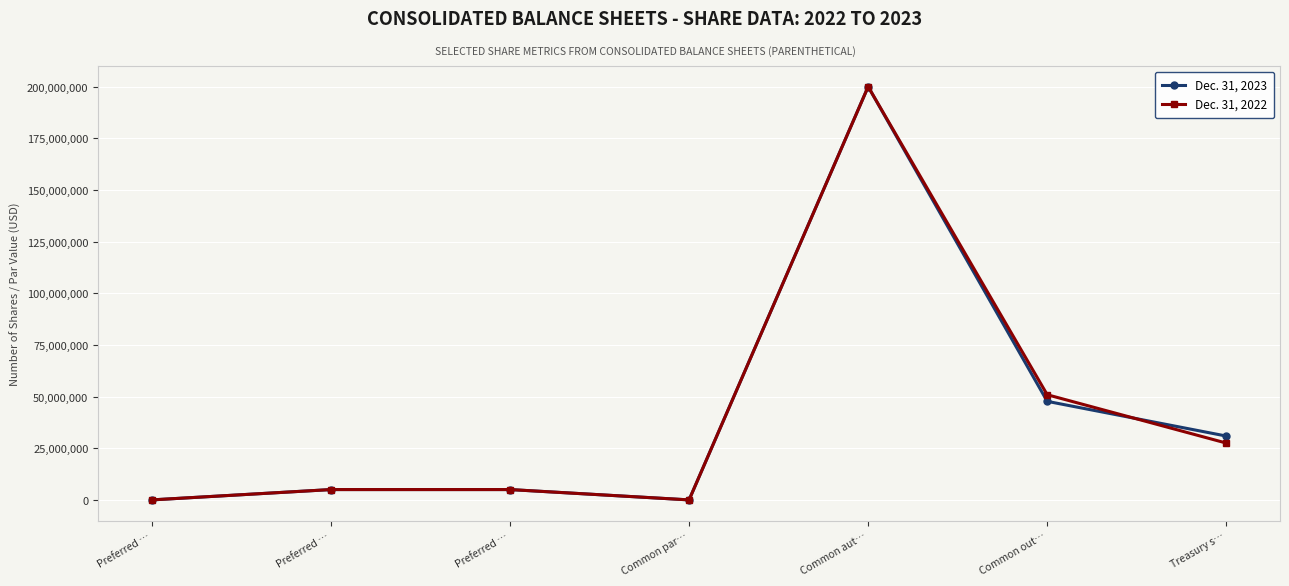

Between Preferred … and Treasury s…, which is larger?

Treasury s…